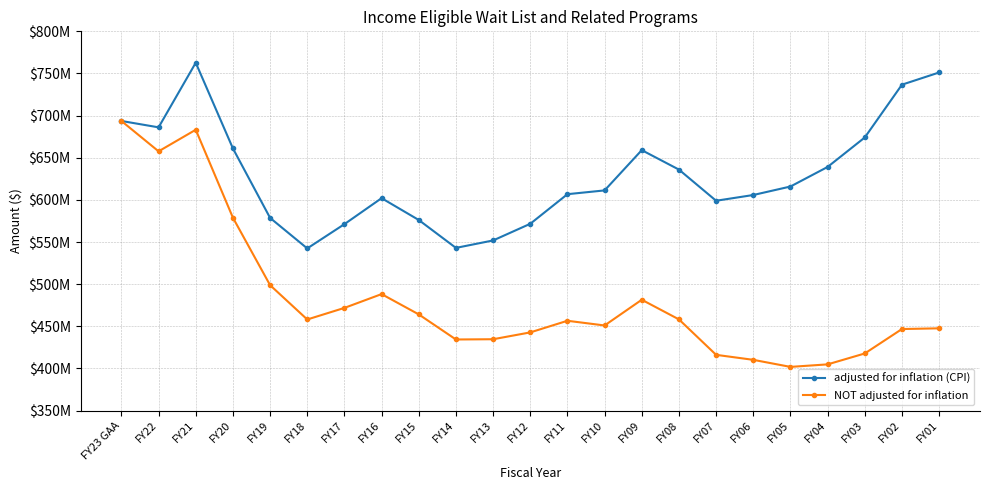

Rank the series by their maximum value, from highest to lowest.

adjusted for inflation (CPI), NOT adjusted for inflation